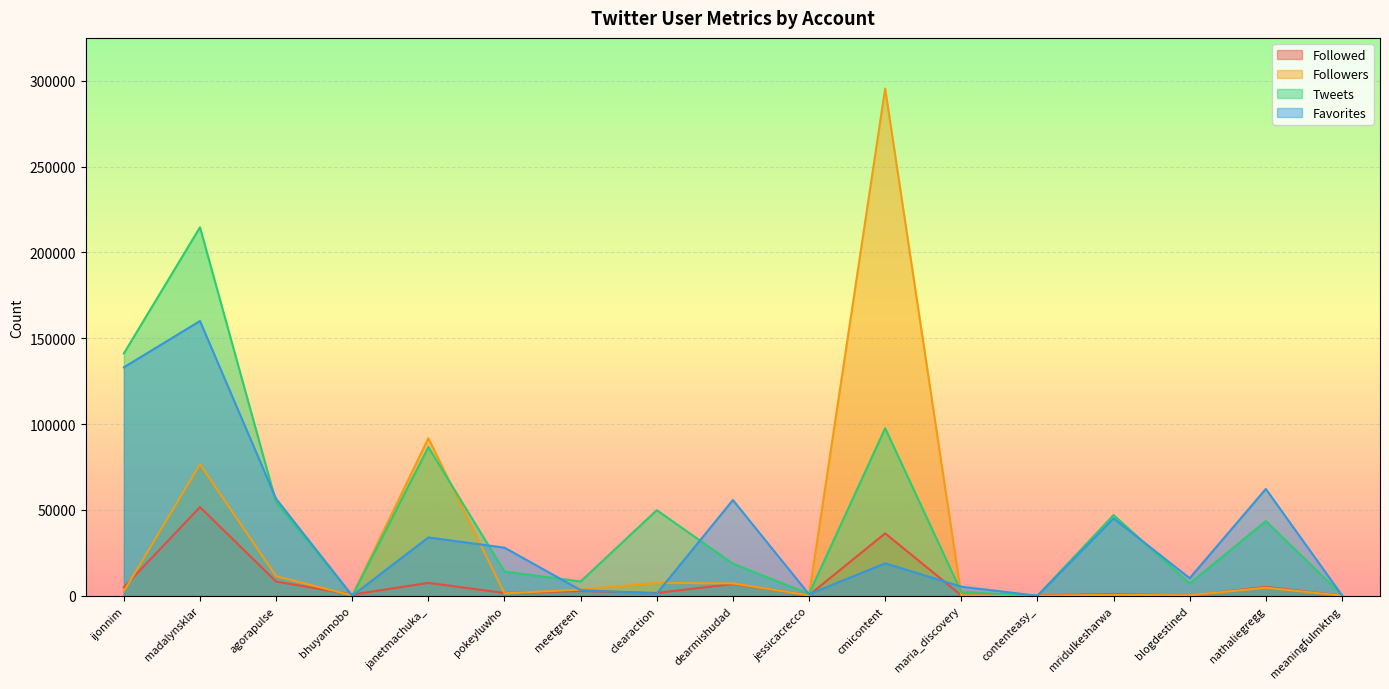

Reading left to right, what are all the values shown in this chart?

Followed: 4991	51681	8307	718	7520	1641	2810	1661	6895	400	36353	272	186	1078	38	5202	69
Followers: 2647	76667	11435	199	91751	1412	3631	7488	7226	275	295452	239	57	563	258	4734	70
Tweets: 141201	214660	54442	47	86620	14089	8347	49890	18715	1130	97612	2255	41	47031	7167	43494	501
Favorites: 133097	160075	56463	80	33993	28027	3327	1330	55789	880	18935	5329	30	45077	10252	62259	309